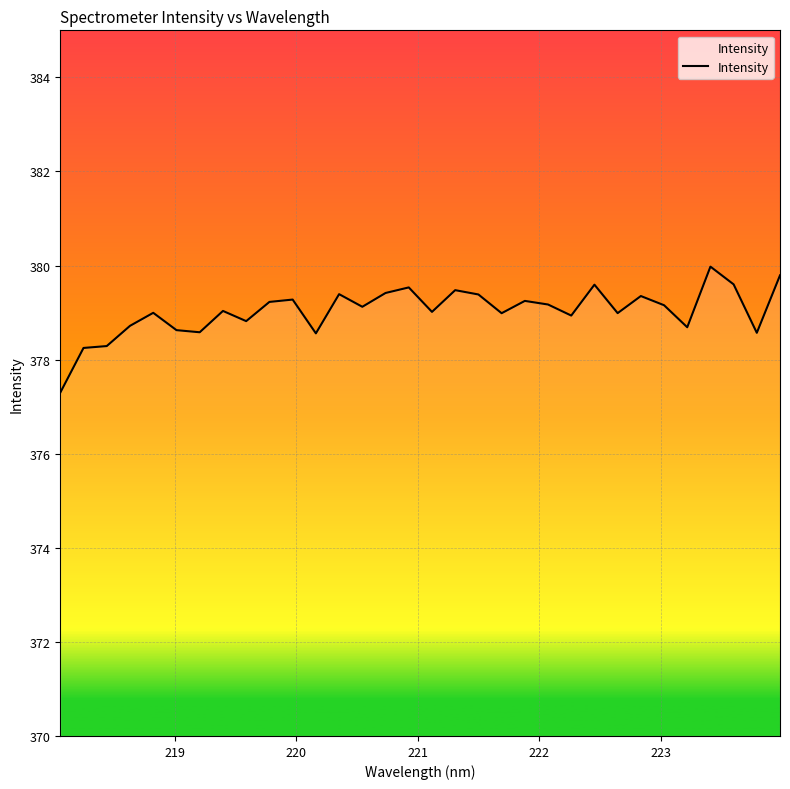

What is the sum of all values?

12129.1